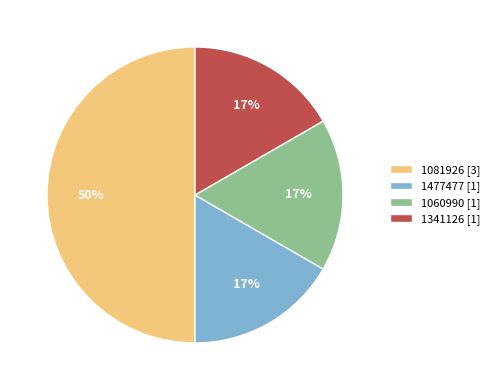

The 1341126 [1] slice represents 25% of the pie. True or false?

False